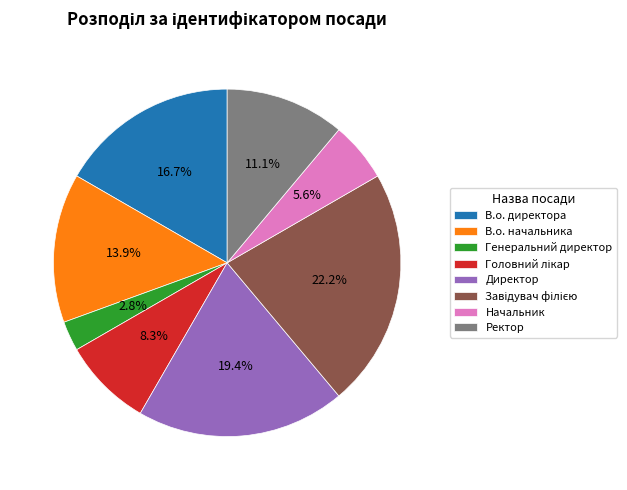

What percentage is the Генеральний директор slice, to the nearest percent?

3%